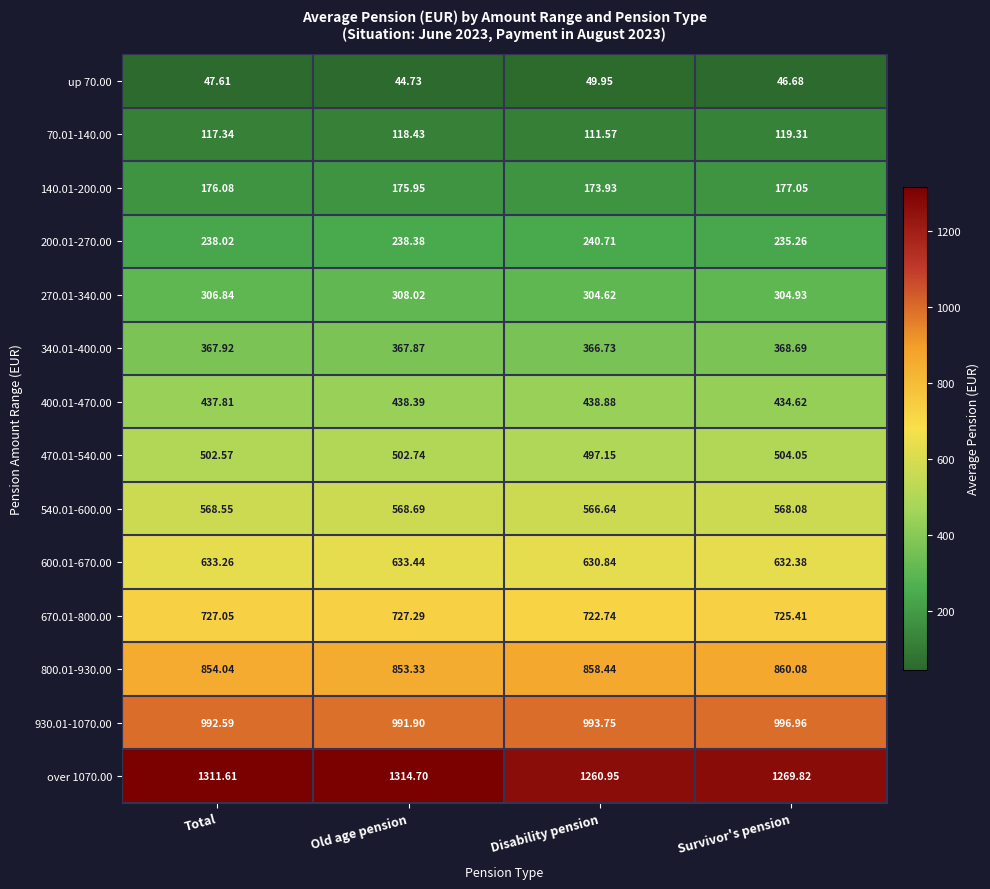

At which label is 340.01-400.00 closest to 367?

Disability pension